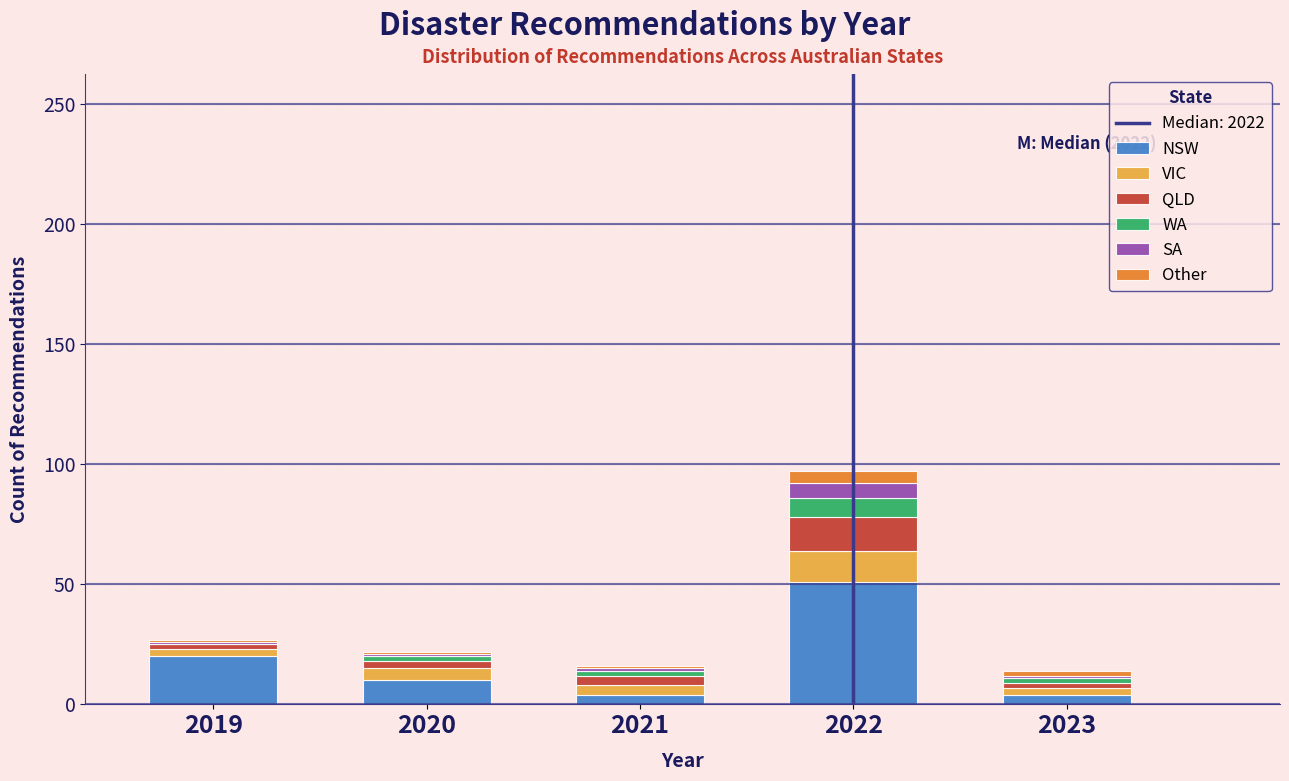

Which range on the x-axis has the tallest stacked bar (by total height)?

2021.5 to 2022.5